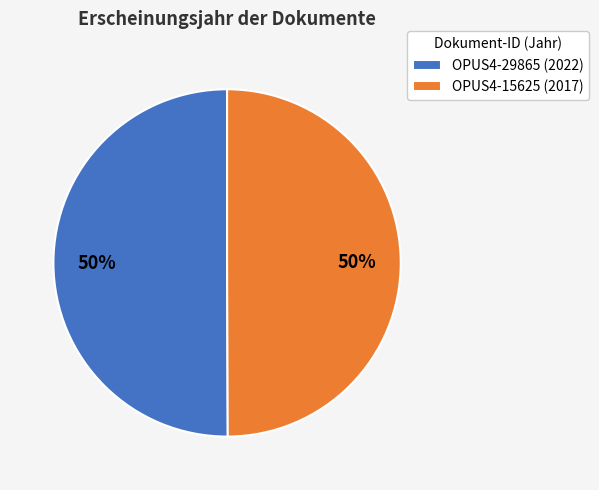

How many segments does this pie chart have?

2